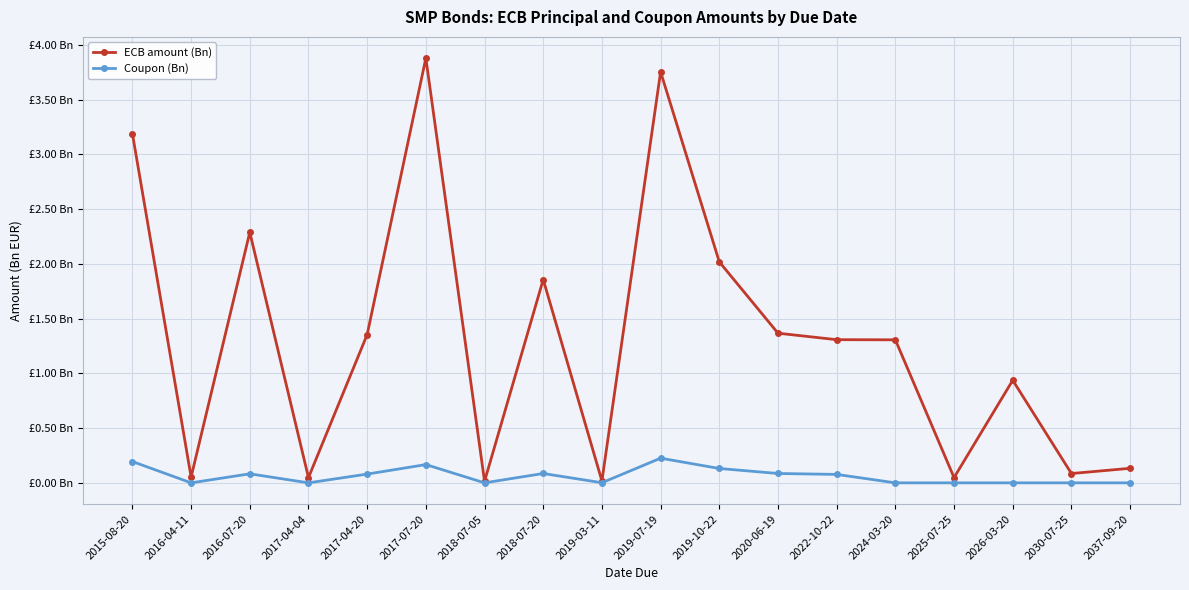

What is the sum of all Coupon (Bn) values?

1.1